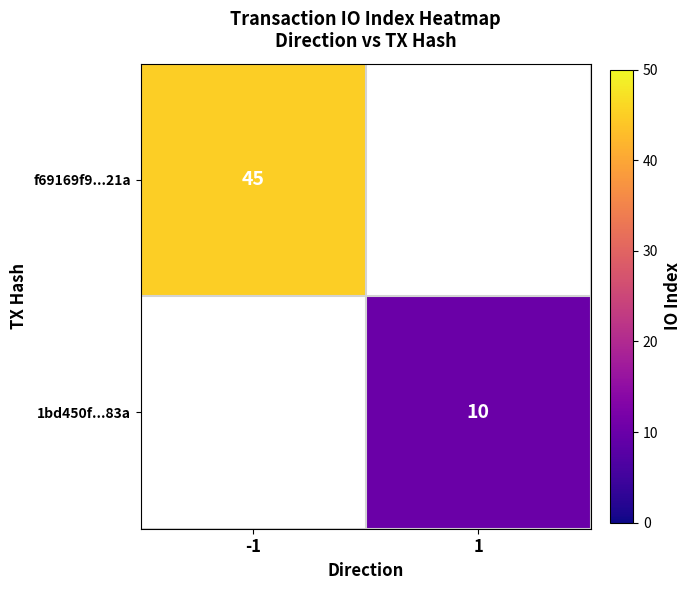

The 1bd450f...83a series shows 10 at 1. True or false?

True